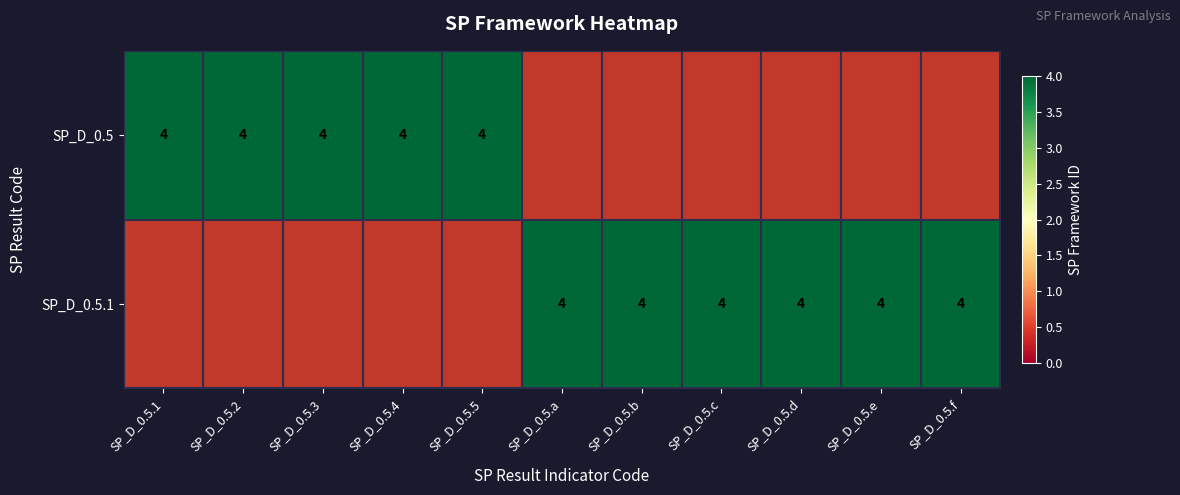

What is the average value of the SP_D_0.5.1 series?

2